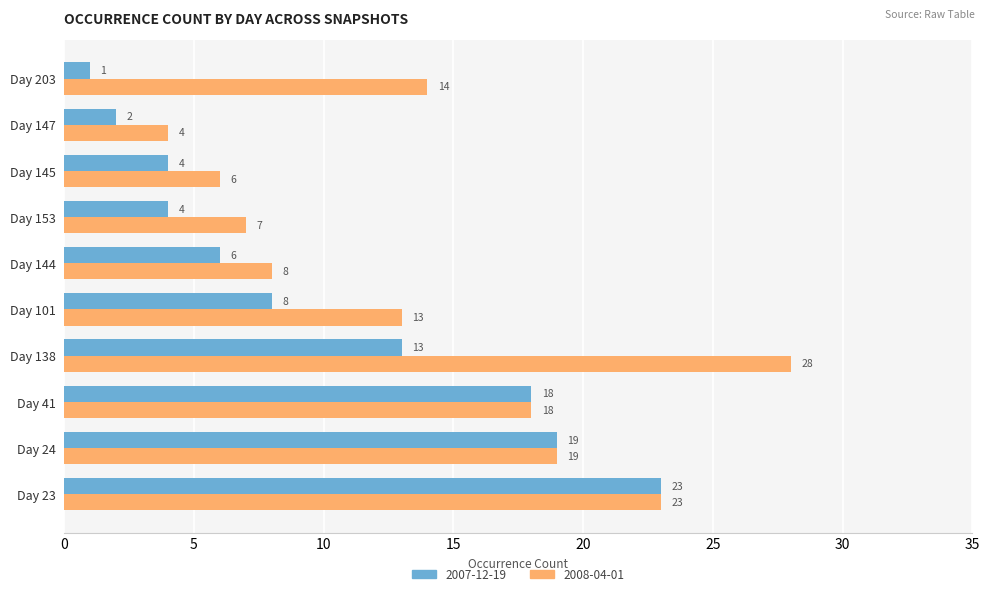

Read the 2008-04-01 value at Day 147.

4